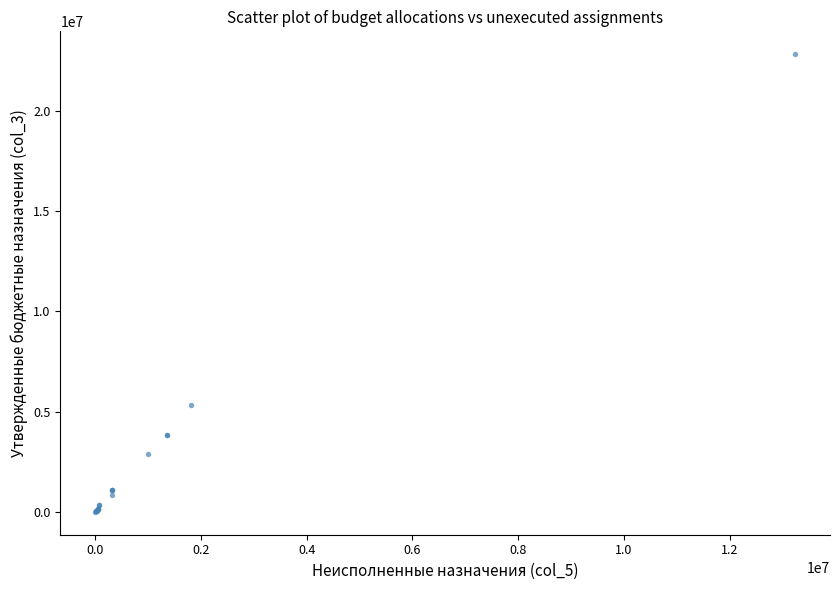

What Y value in the scatter plot is closest to 11416779?

5322249.2